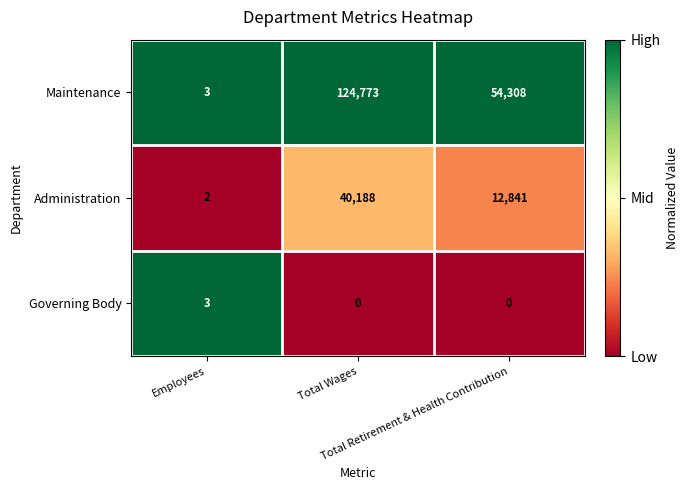

What is the maximum value for Maintenance?

124773